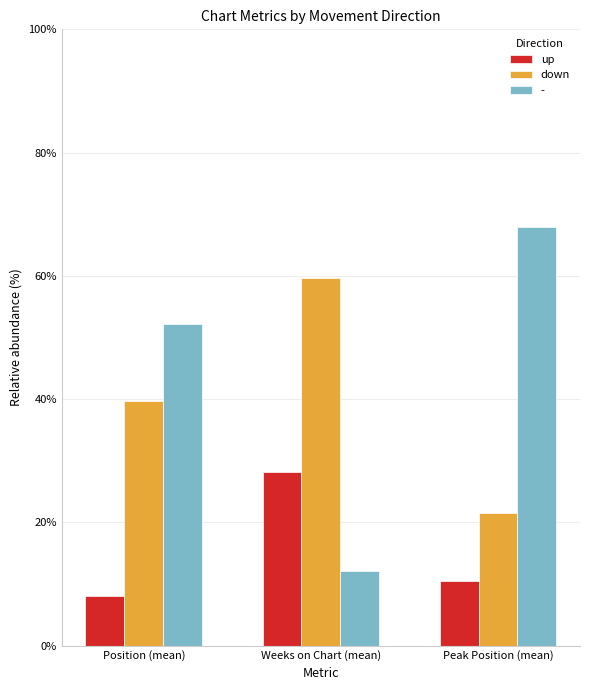

What is the label of the 2nd bar from the left?

Weeks on Chart (mean)